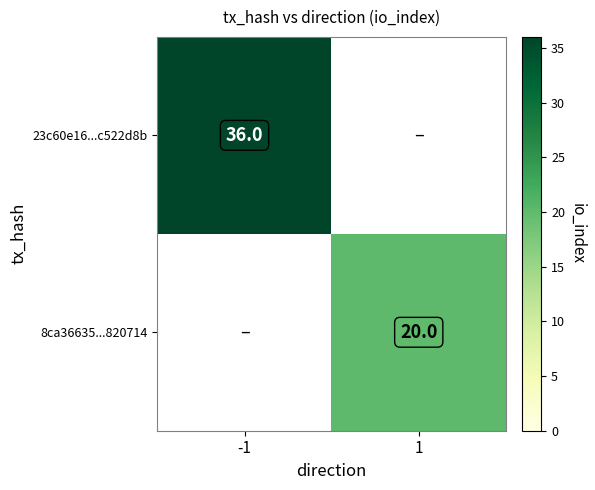

Count the number of categories in the chart.

2